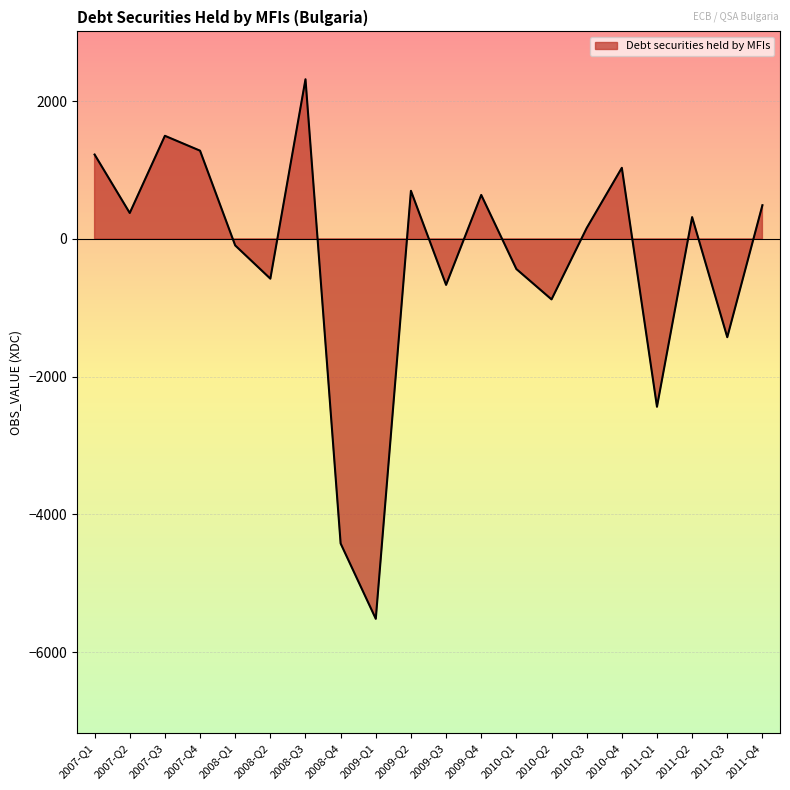

What position from the left is 2007-Q1?

1